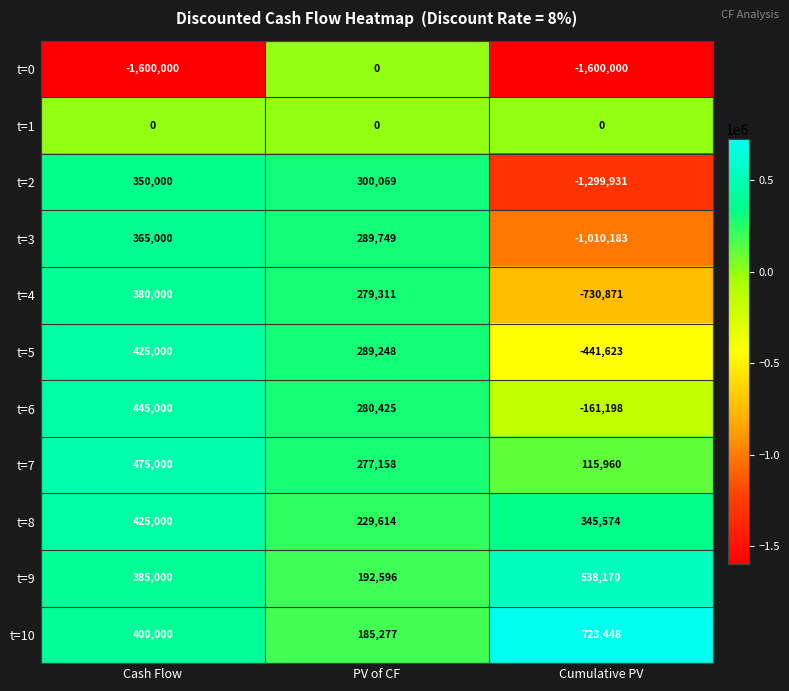

What is the difference between the maximum and second lowest values in the t=2 series?

49931